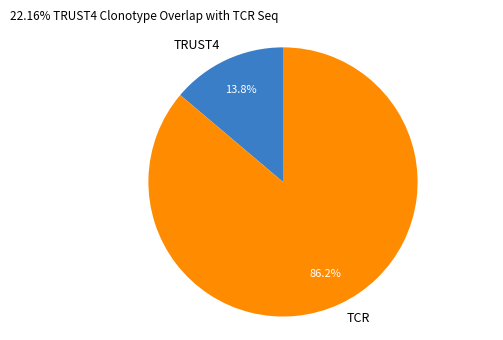

Is there a majority slice in this chart?

Yes